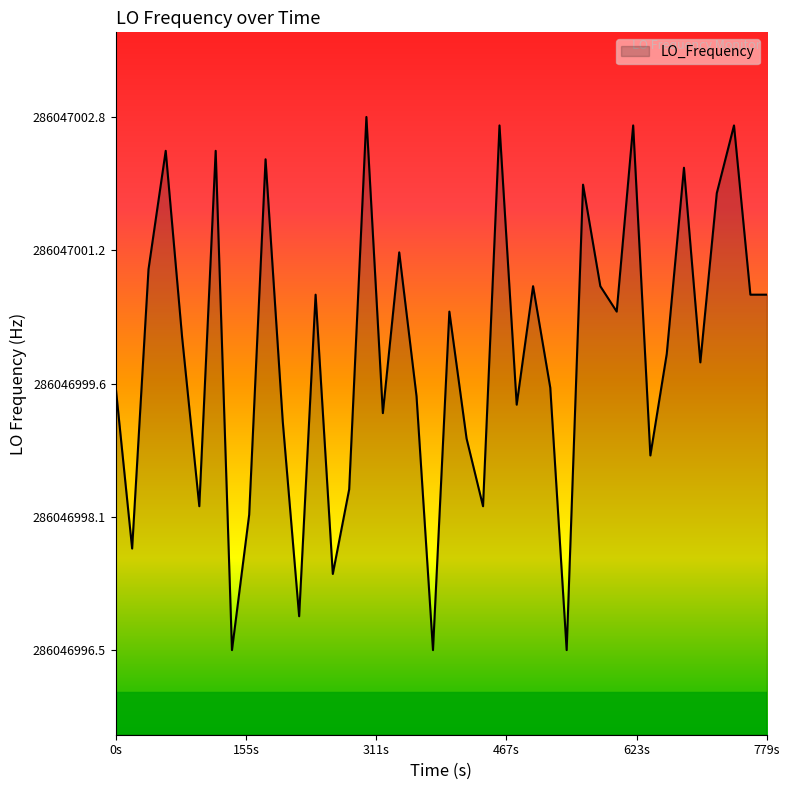

How many points are higher than both their immediate neighbors (excluding endpoints)?

13